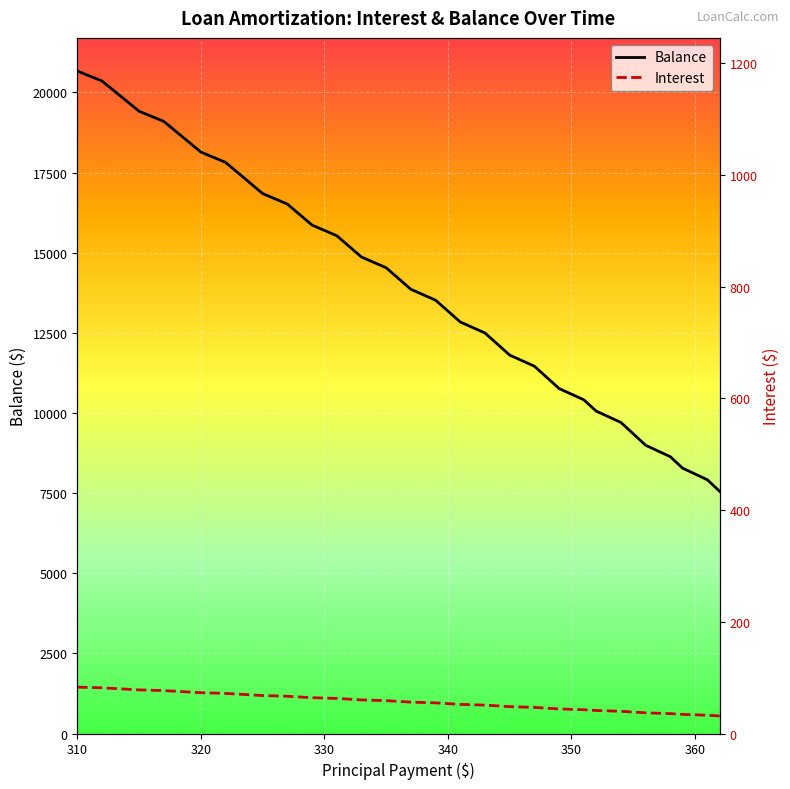

Is the value of Interest at Apr 2026 greater than the value of Balance at Mar 2026?

No